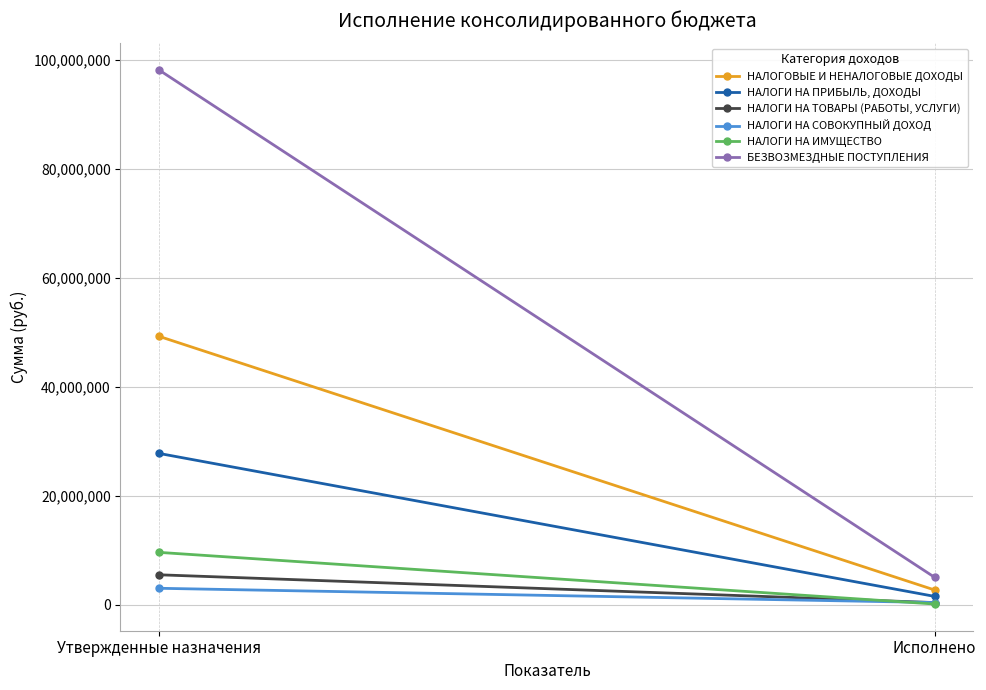

List the labels in order of БЕЗВОЗМЕЗДНЫЕ ПОСТУПЛЕНИЯ value, smallest first.

Исполнено, Утвержденные назначения